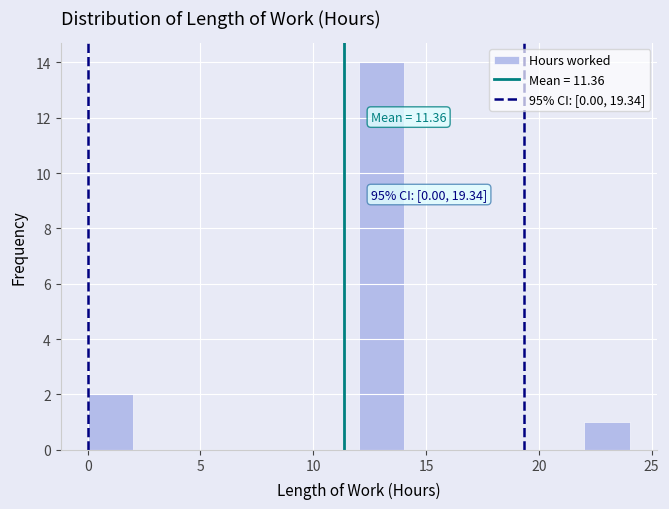

Which range on the x-axis has the tallest bar?

12 to 14